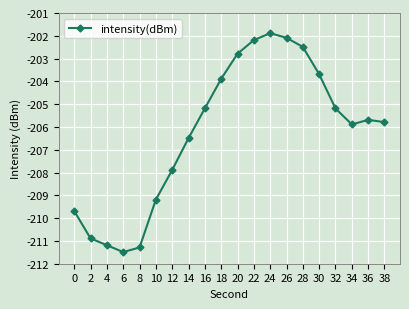

Is it true that the value at 20 is -202.8?

True